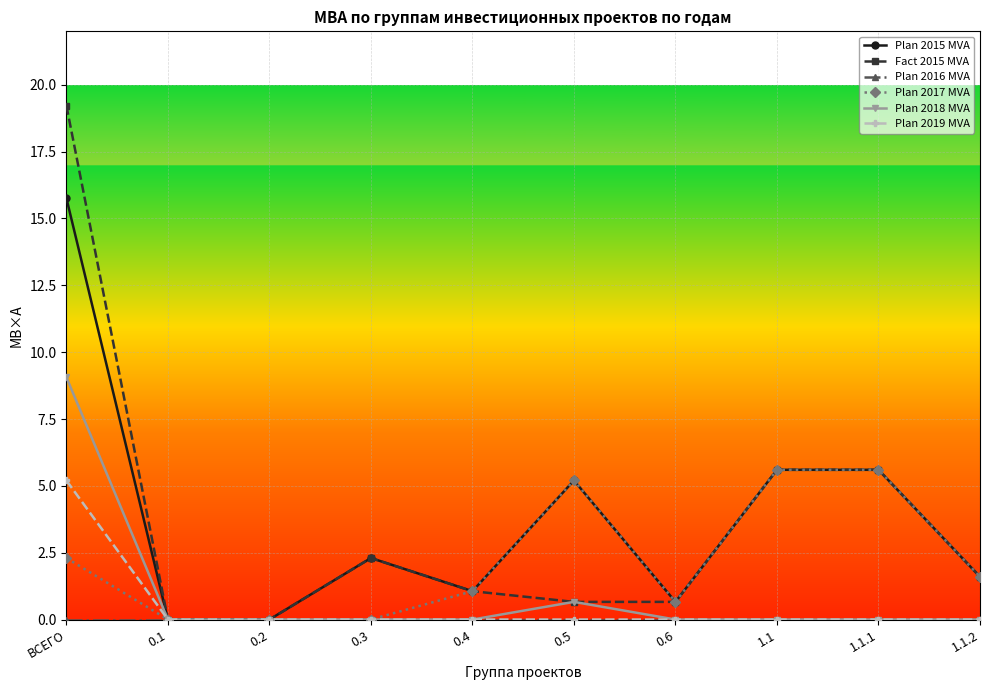

Where does the Plan 2015 MVA series first go above 2?

ВСЕГО